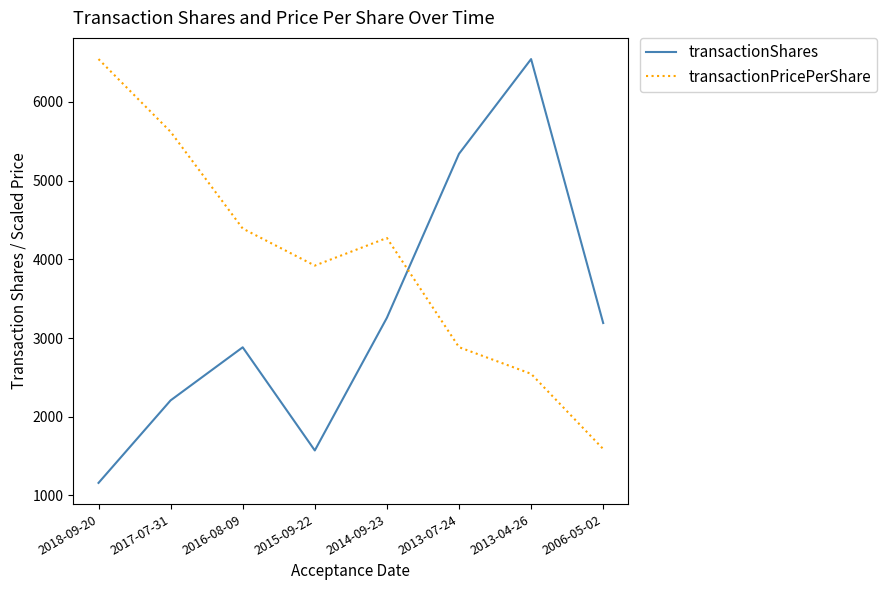

What is the maximum value shown in the chart?

6542.0